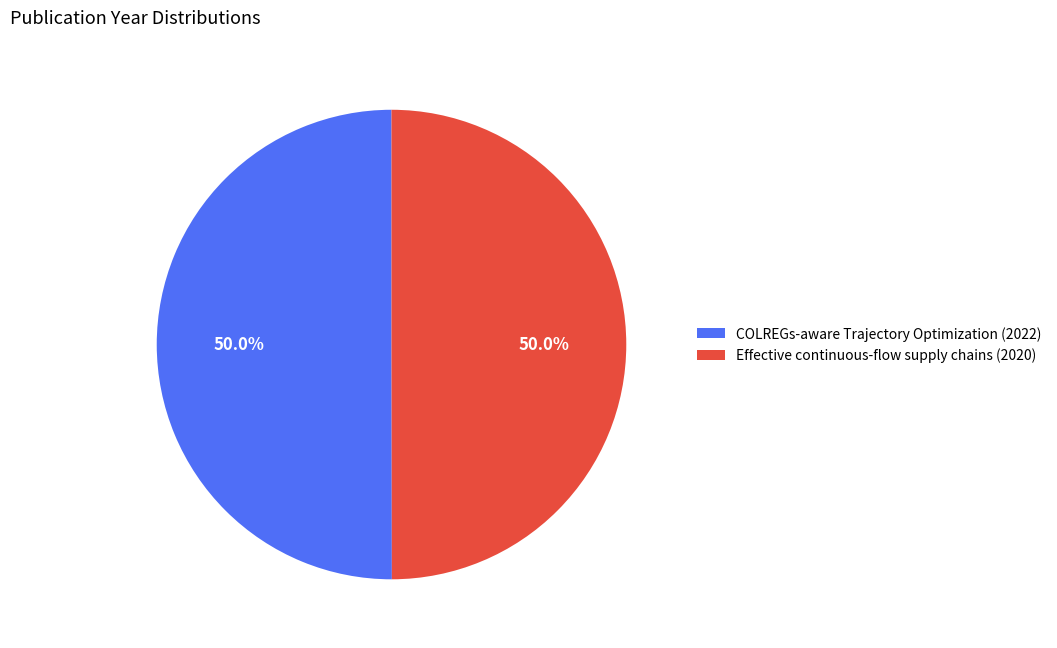

To the nearest percent, what portion does COLREGs-aware Trajectory Optimization (2022) represent?

50%